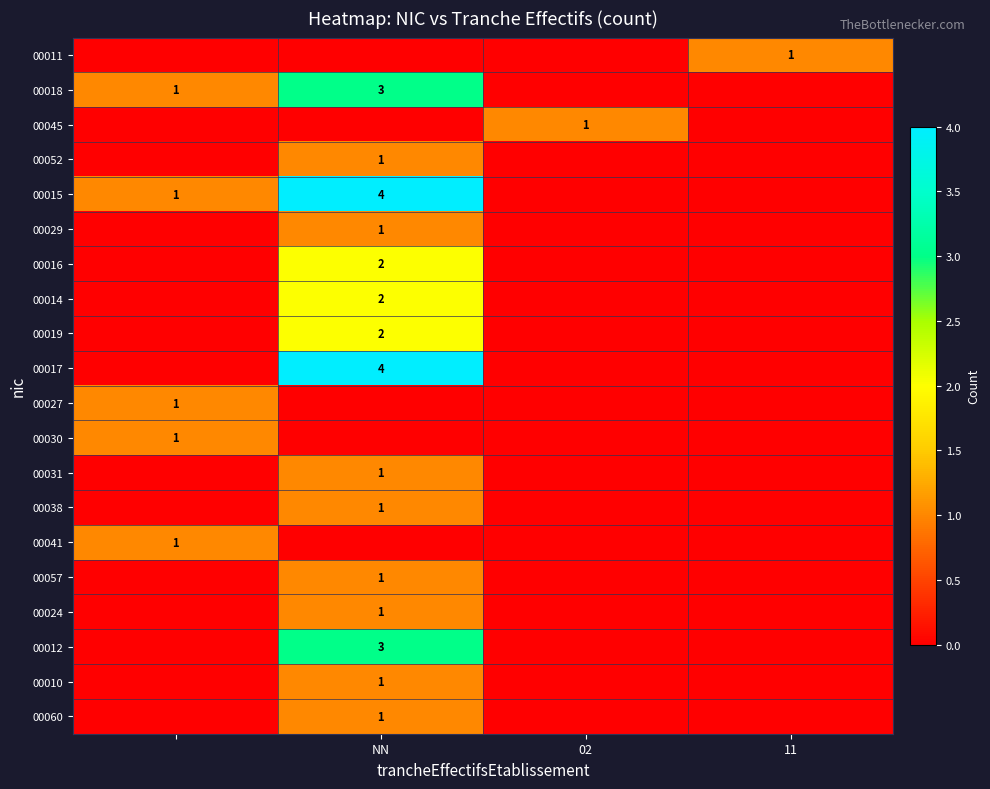

The 00029 series shows 2 at NN. True or false?

False